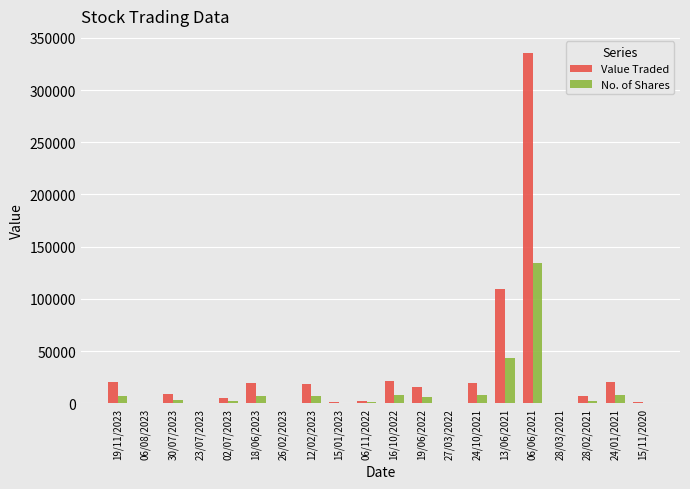

What is the sum of the No. of Shares values at 06/08/2023 and 19/11/2023?

6806